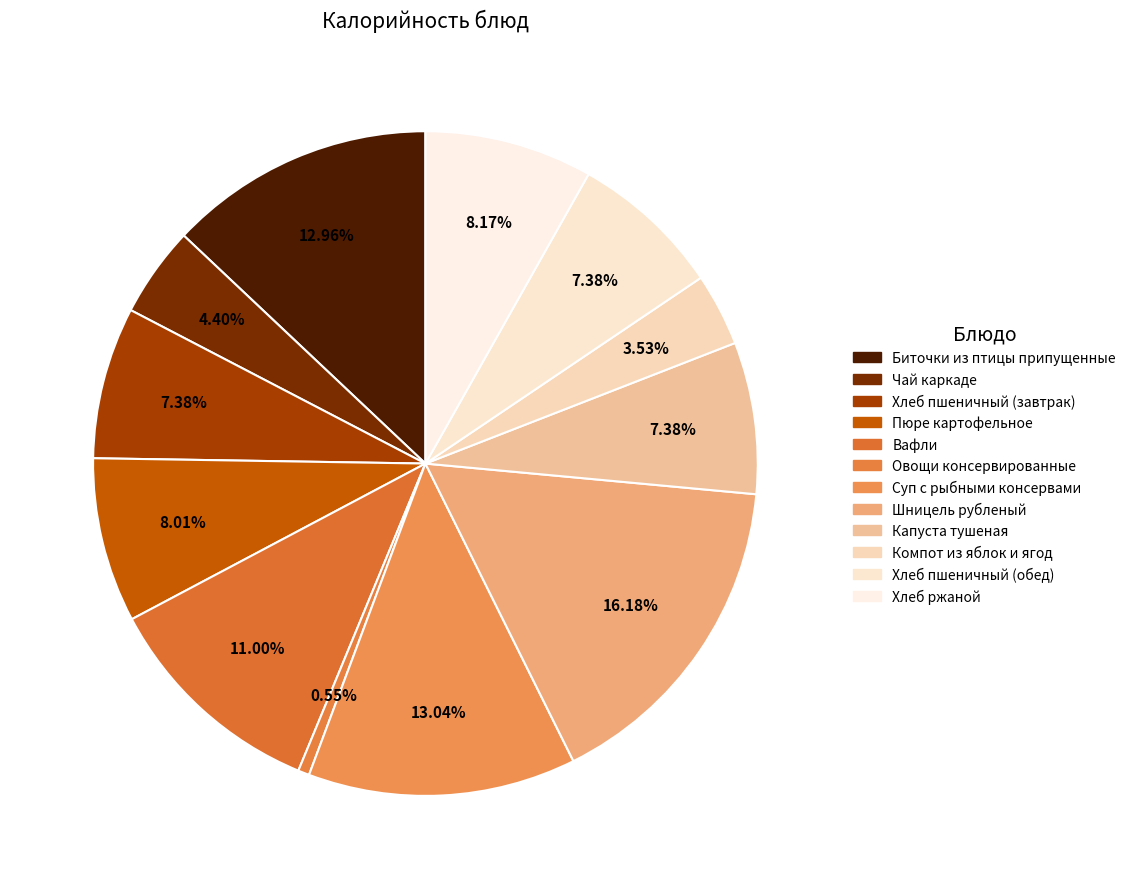

How much of the chart is everything except Вафли?

89.0%